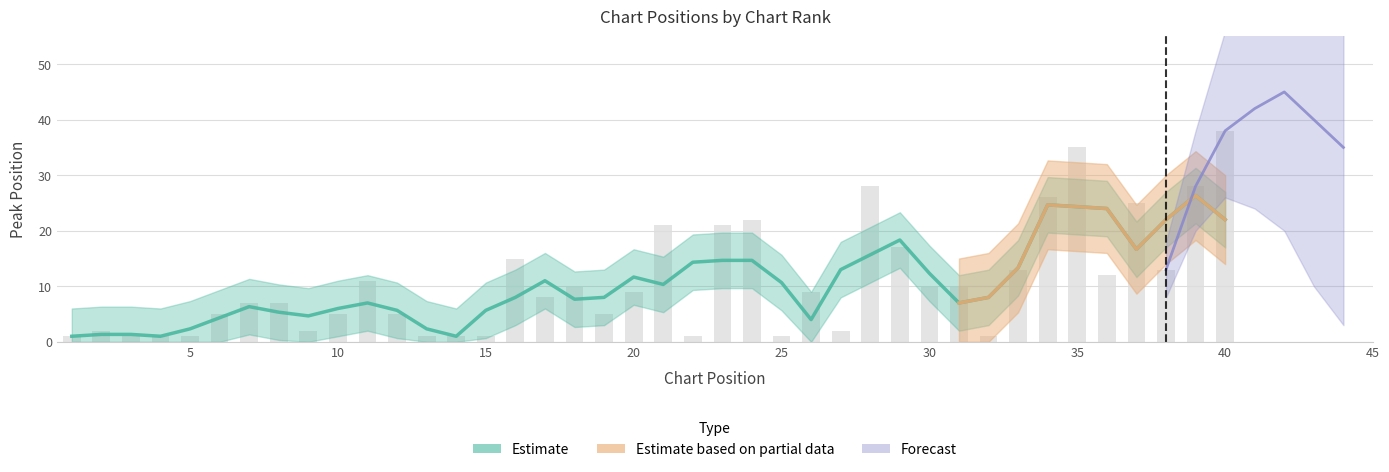

What is the value of the 15th bar from the left?

1